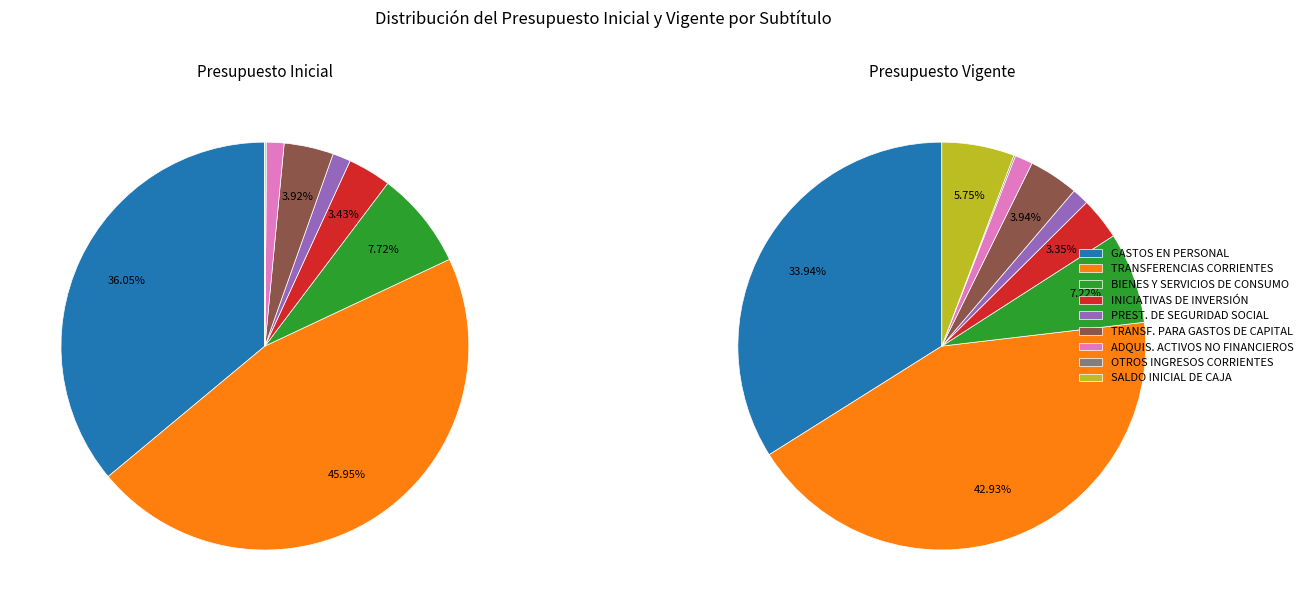

Is there a majority slice in this chart?

No